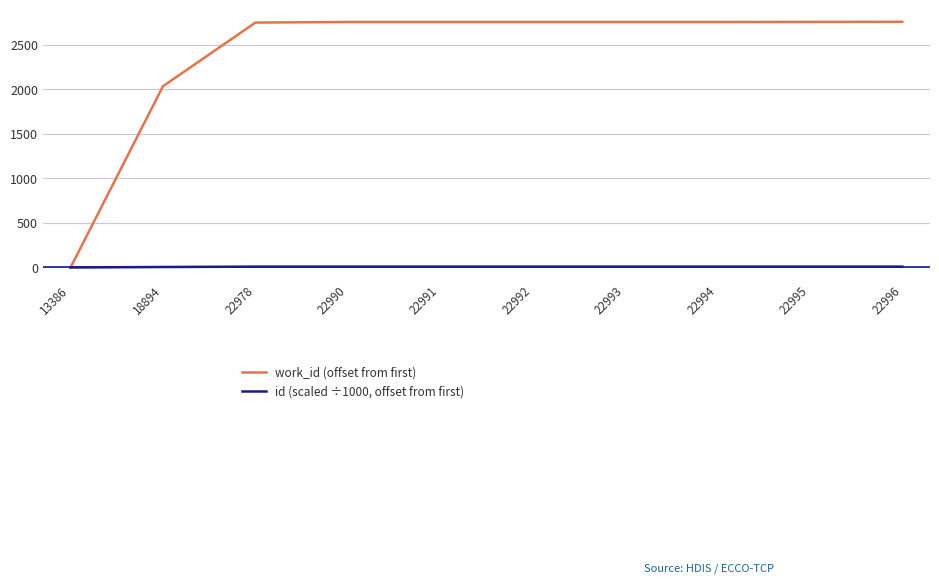

The value of work_id (offset from first) at 22992 is 2754.0. True or false?

True